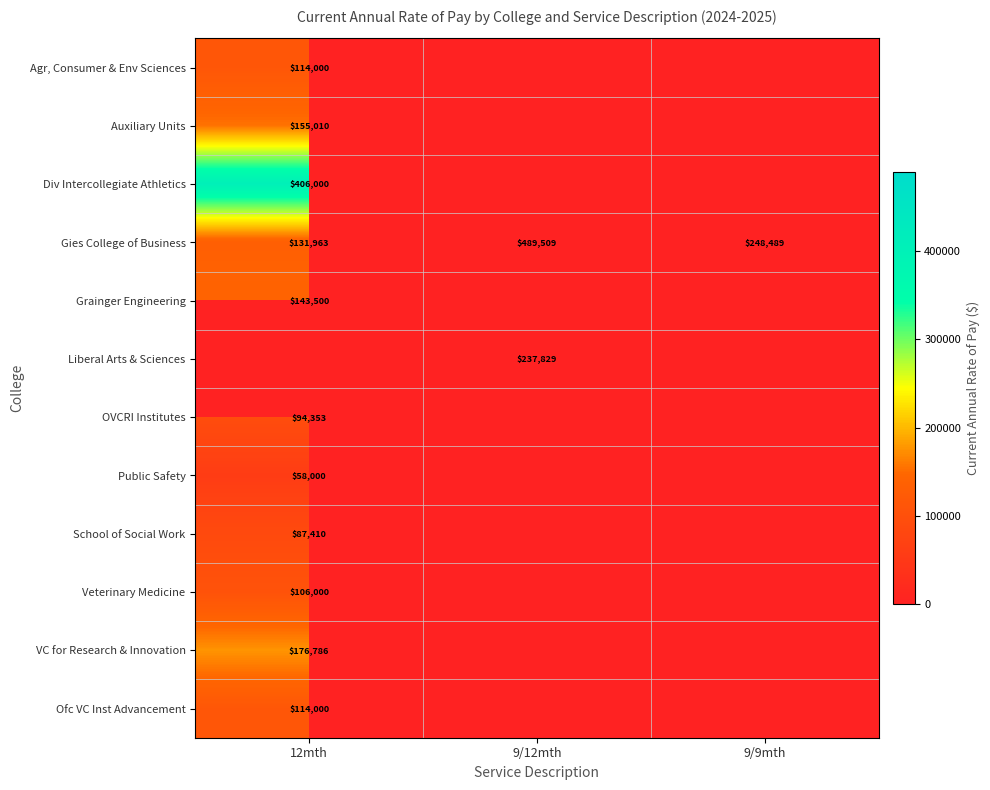

What is the total value across all series at 9/12mth?

727338.3